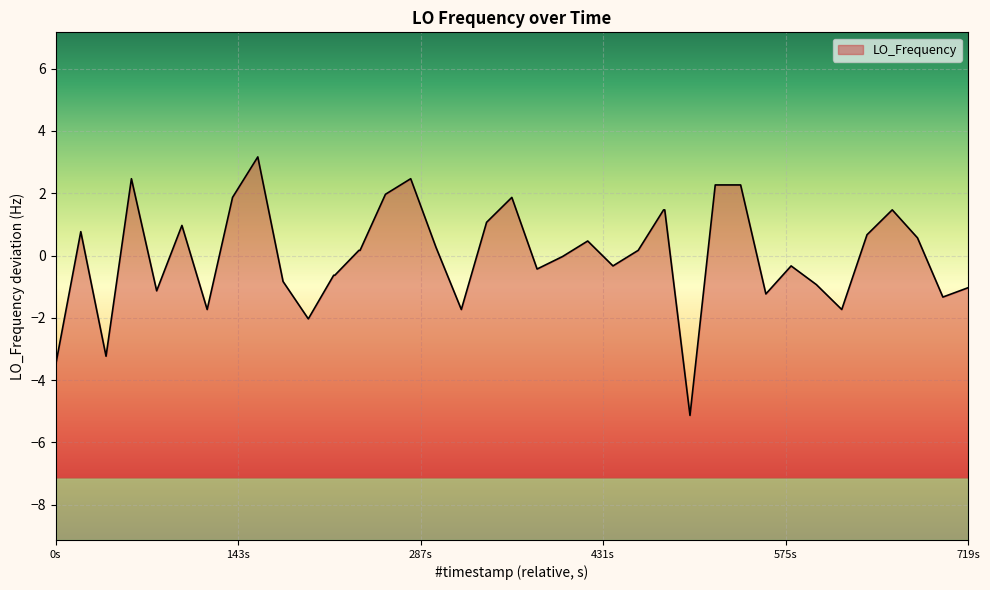

Reading right to left, transcribe all the data shown in this chart.

-1.0	-1.3	0.6	1.5	0.7	-1.7	-0.9	-0.3	-1.2	2.3	2.3	-5.1	1.5	1.5	0.2	-0.3	0.5	-0.0	-0.4	1.9	1.1	-1.7	0.3	2.5	2.0	0.2	0.2	-0.6	-0.6	-2.0	-0.8	3.2	1.9	-1.7	1.0	-1.1	2.5	-3.2	0.8	-3.5